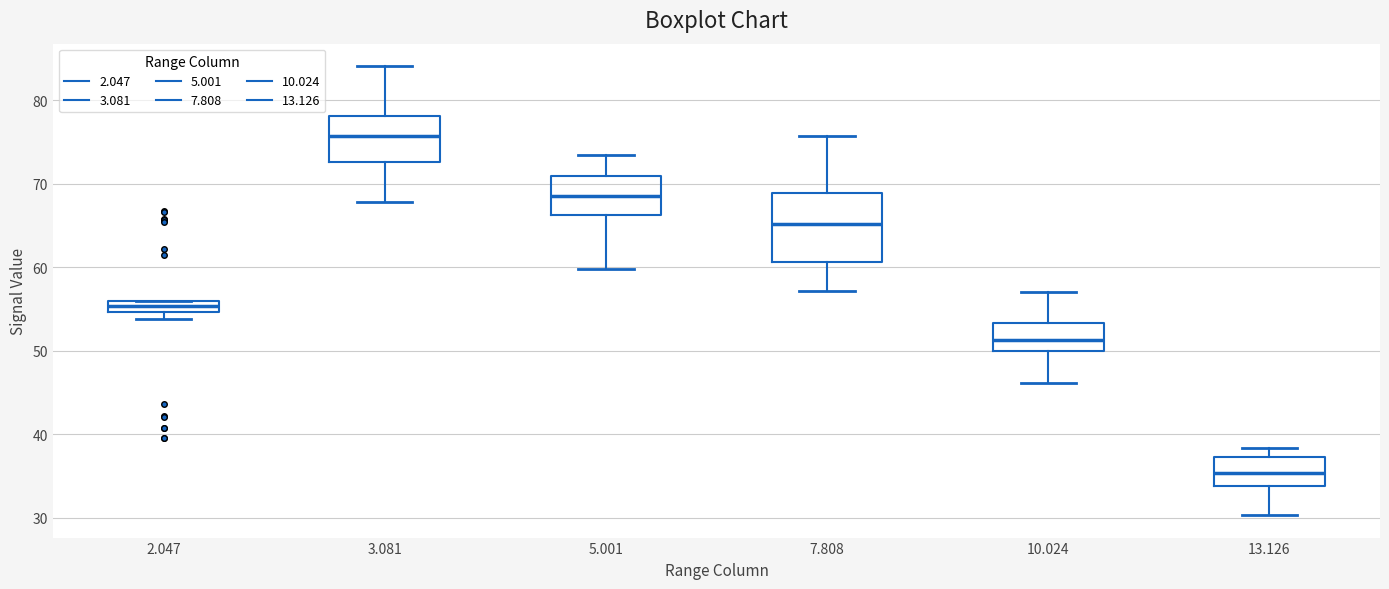

Which box is the tallest, from its lower edge to its upper edge?

7.808